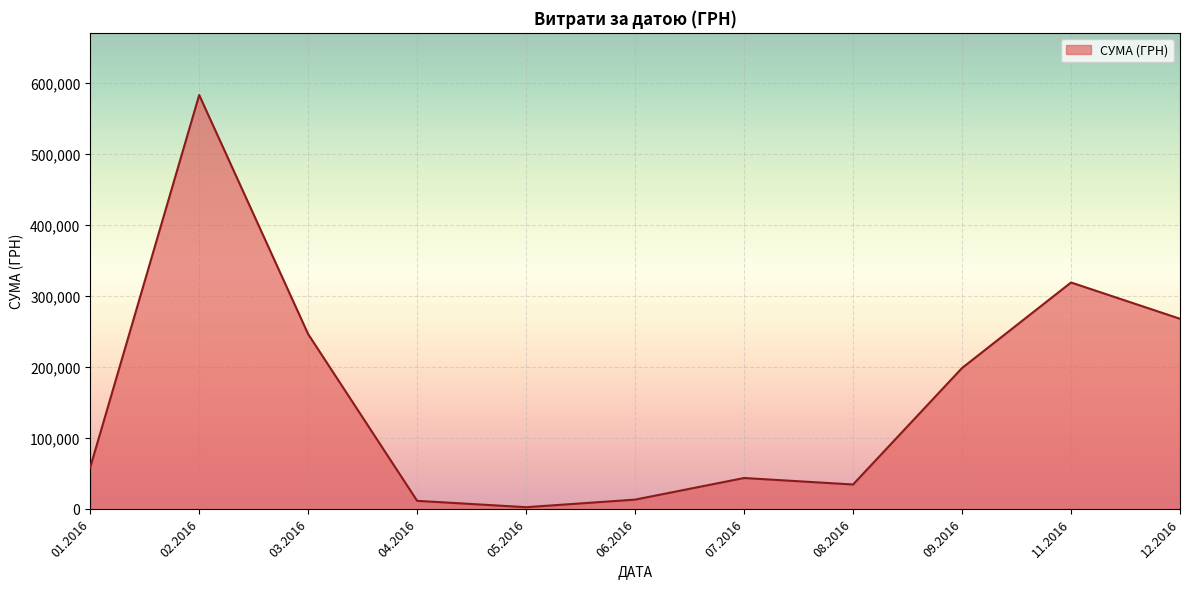

What is the change in value from 03.2016 to 06.2016?

-232999.8